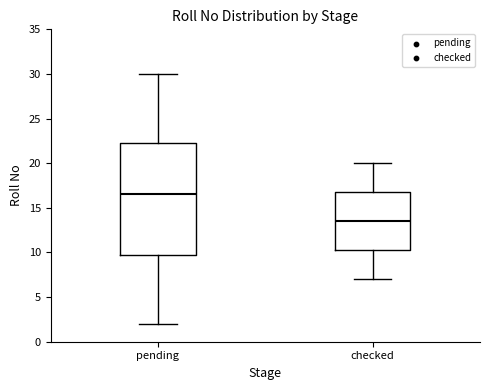

Reading left to right, transcribe this box plot: for each box, give where its median line is, the range the box spans, and where its two whiskers end, as read against the y-axis. The values are not printed on the chart, so give them approximately, as read against the axis.

pending: median 16.5, box 10.0 to 22.5, whiskers 2.0 to 30.0
checked: median 13.5, box 10.5 to 17.0, whiskers 7.0 to 20.0